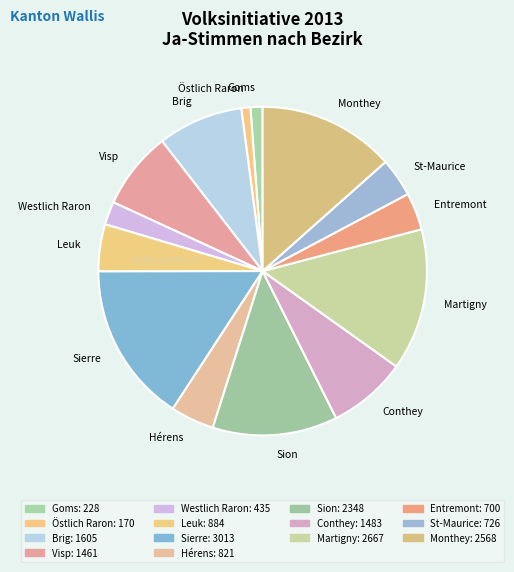

What is the largest slice in the pie chart?

Sierre